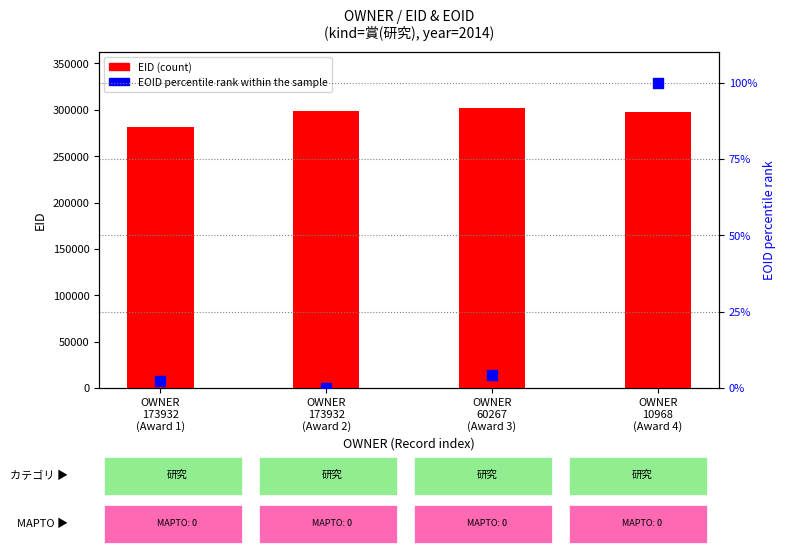

At how many categories does at least one series exceed 116880?

4